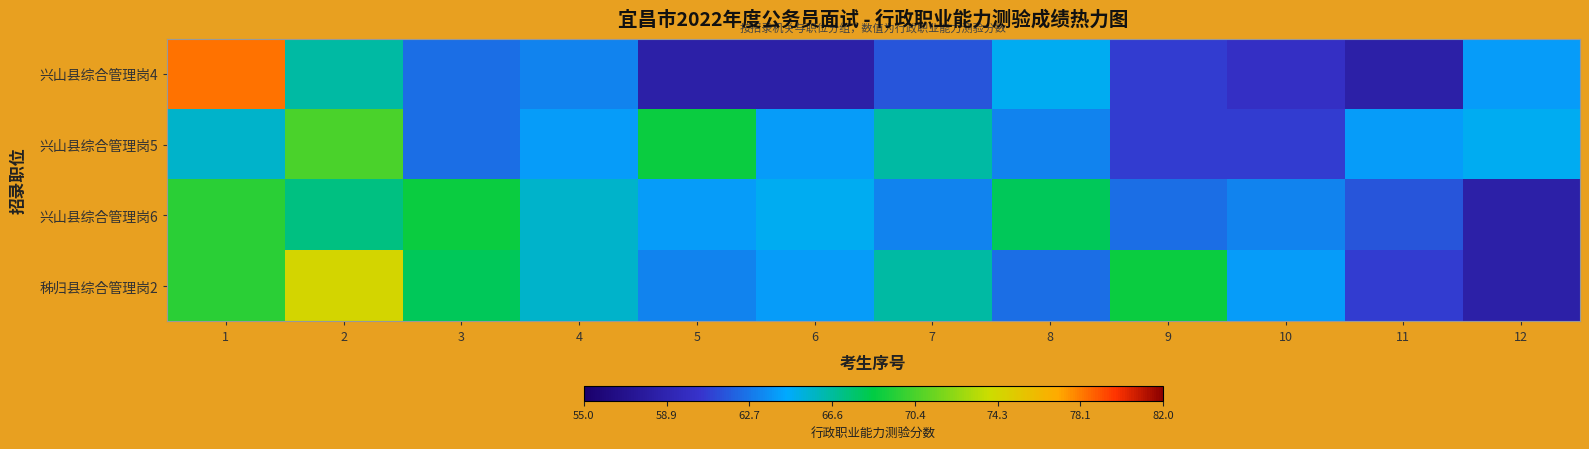

Reading left to right, what are all the values shown in this chart?

兴山县综合管理岗4: 1=78.4	2=66.4	3=62.4	4=63.2	5=58.4	6=58.4	7=61.6	8=64.8	9=60.8	10=60.0	11=58.4	12=64.0
兴山县综合管理岗5: 1=65.6	2=70.4	3=62.4	4=64.0	5=68.8	6=64.0	7=66.4	8=63.2	9=60.8	10=60.8	11=64.0	12=64.8
兴山县综合管理岗6: 1=69.6	2=67.2	3=68.8	4=65.6	5=64.0	6=64.8	7=63.2	8=68.0	9=62.4	10=63.2	11=61.6	12=58.4
秭归县综合管理岗2: 1=69.6	2=74.4	3=68.0	4=65.6	5=63.2	6=64.0	7=66.4	8=62.4	9=68.8	10=64.0	11=60.8	12=58.4